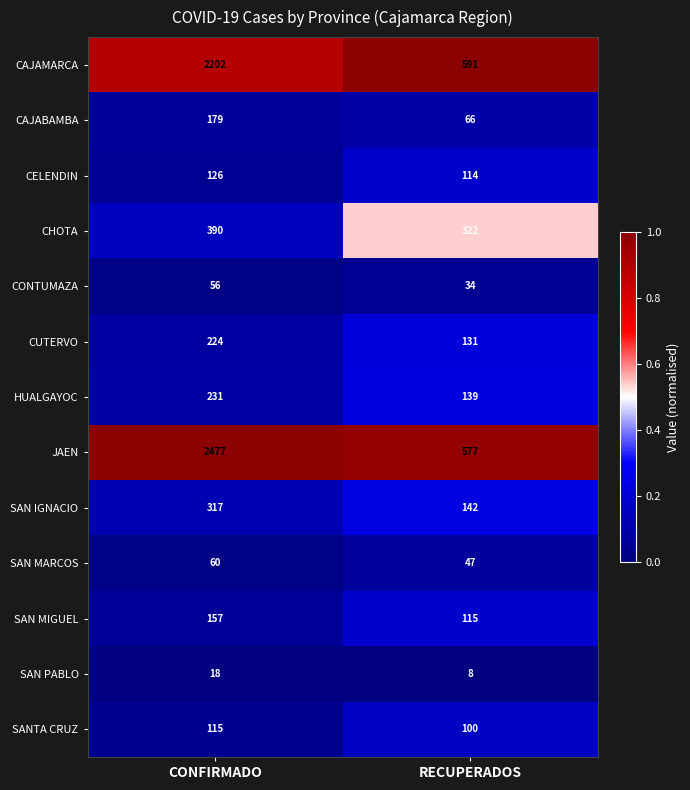

Is the value of CAJABAMBA at CONFIRMADO greater than the value of JAEN at RECUPERADOS?

No